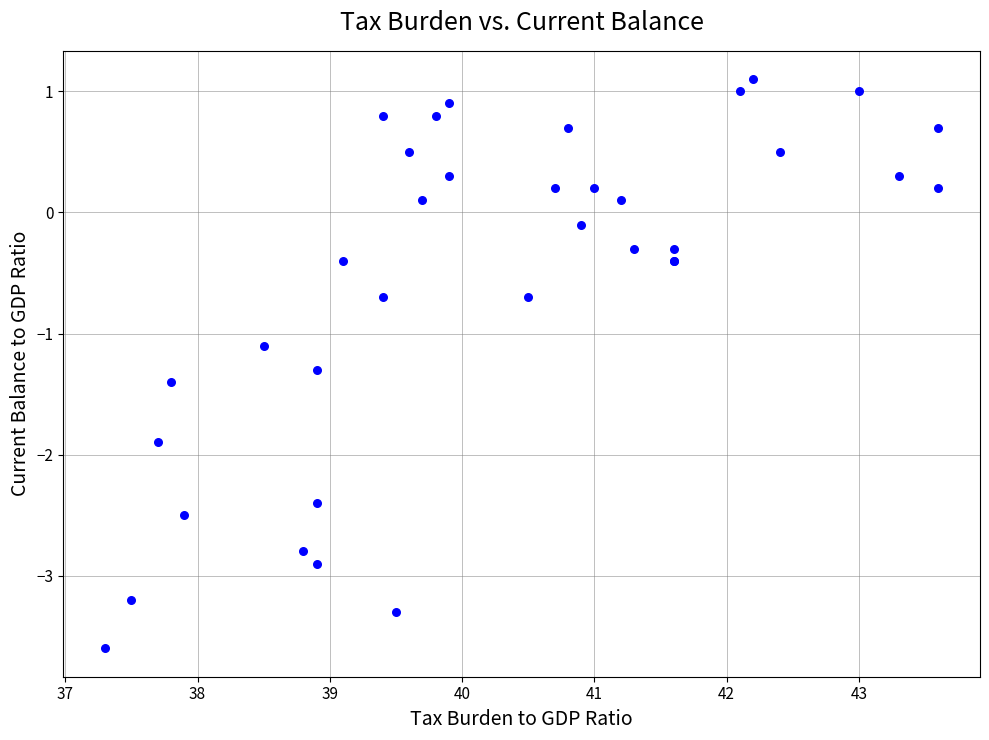

What Y value in the scatter plot is closest to -1?

-1.1